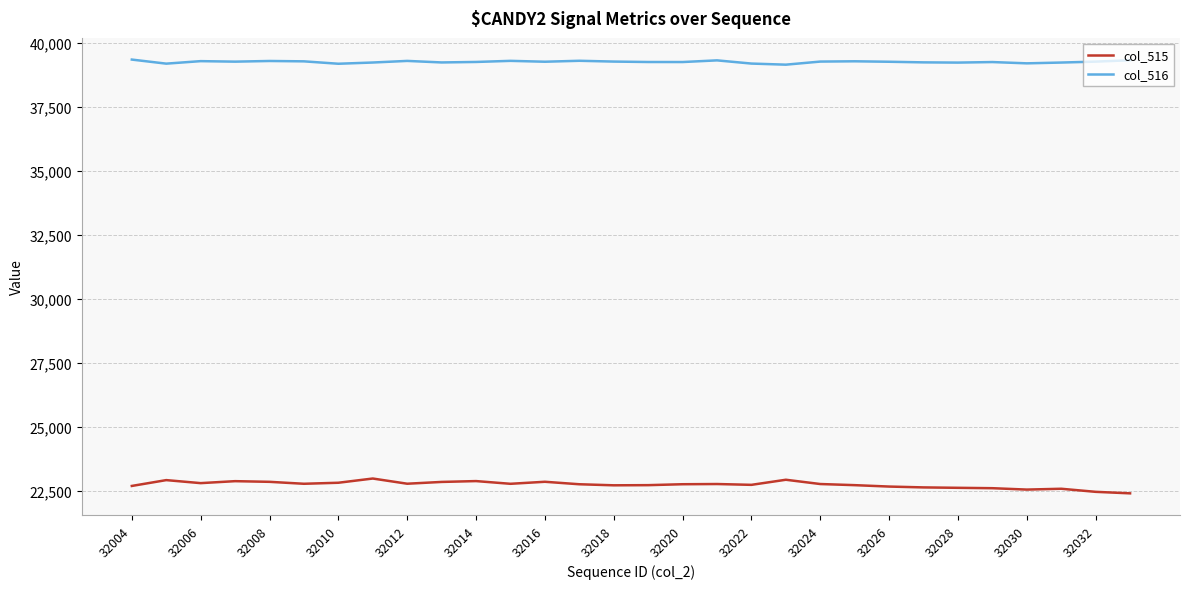

At how many categories does at least one series exceed 22570?

30